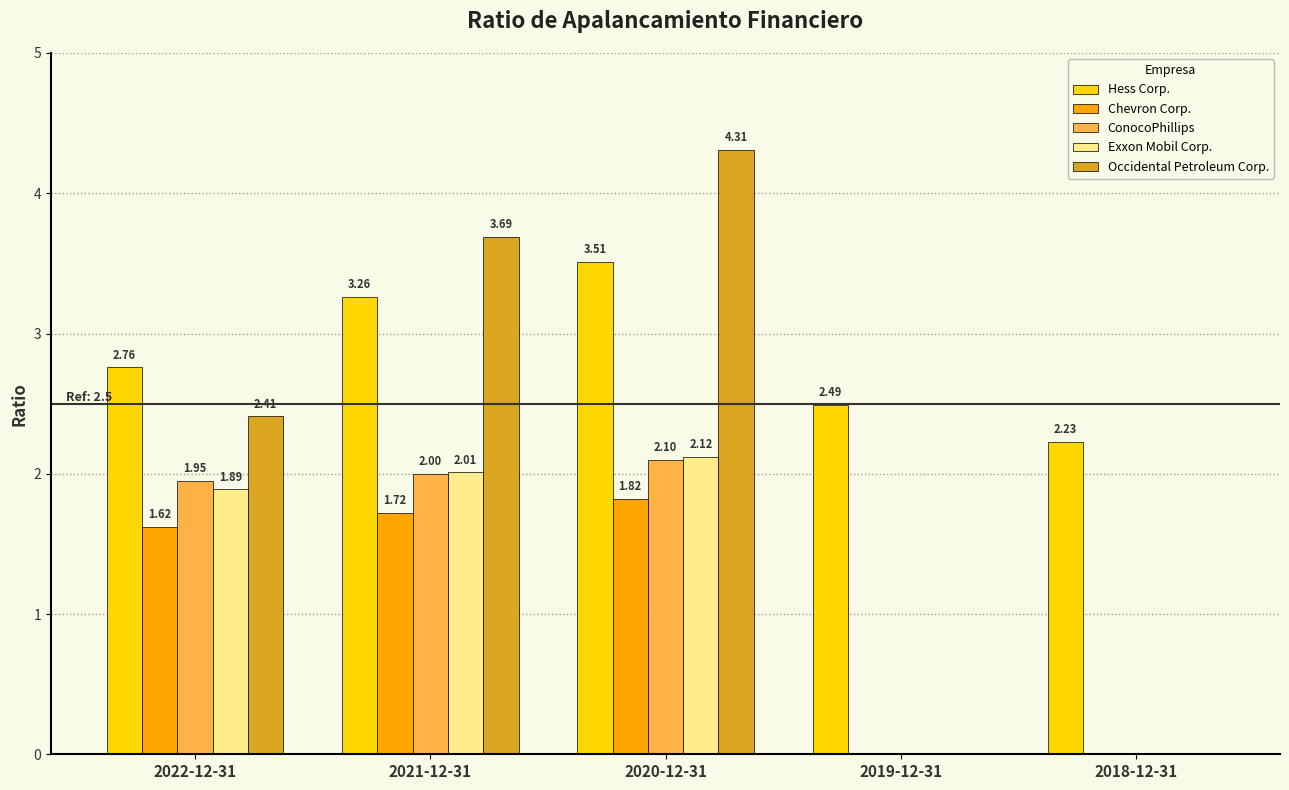

At which category is the sum across all series the highest?

2020-12-31